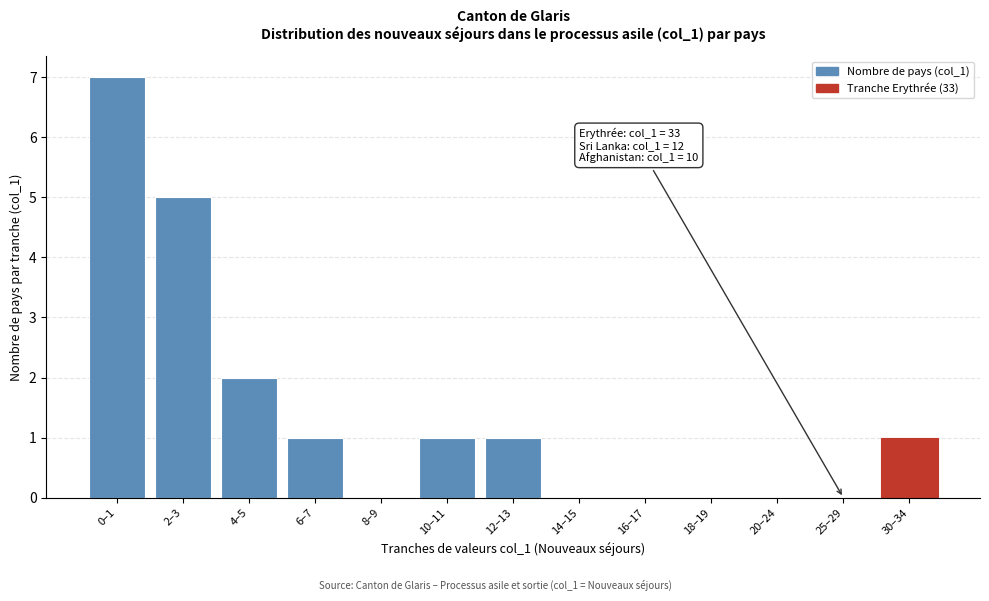

Reading left to right, list all the values displayed in this chart.

0–1=7	2–3=5	4–5=2	6–7=1	8–9=0	10–11=1	12–13=1	14–15=0	16–17=0	18–19=0	20–24=0	25–29=0	30–34=1